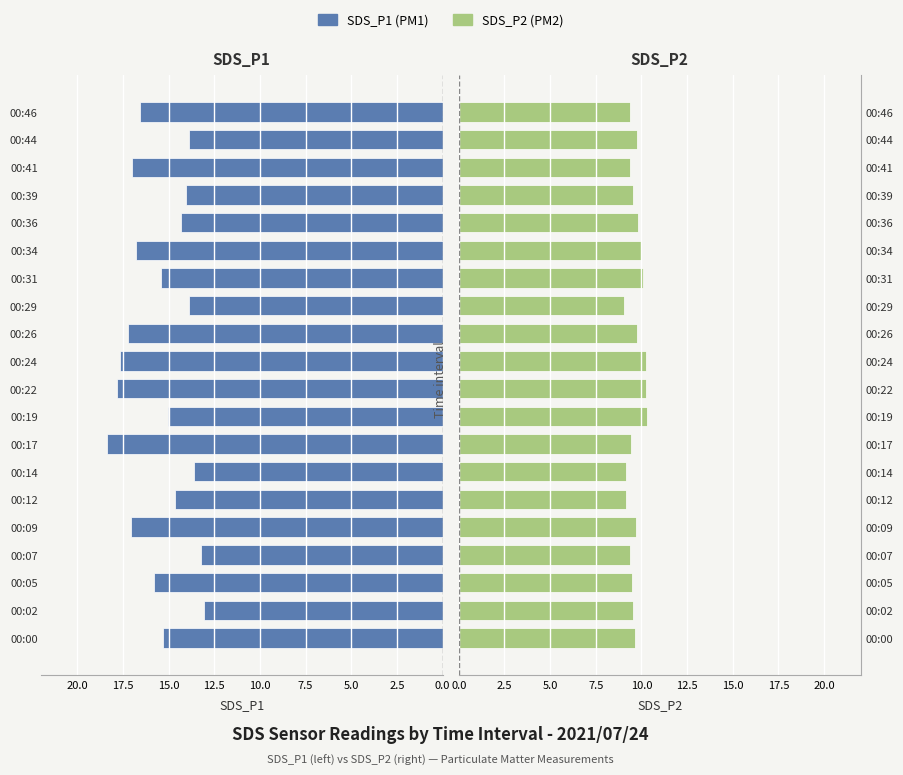

What is the sum of the SDS_P2 values at 00:07 and 00:09?

19.1